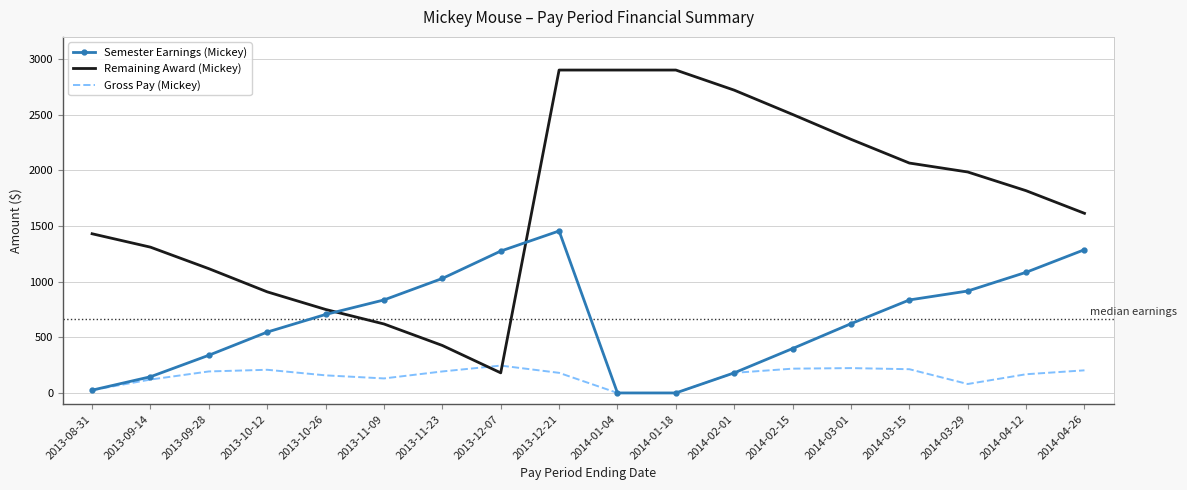

What is the spread (max minus min) of values at 2014-03-01?

2056.1